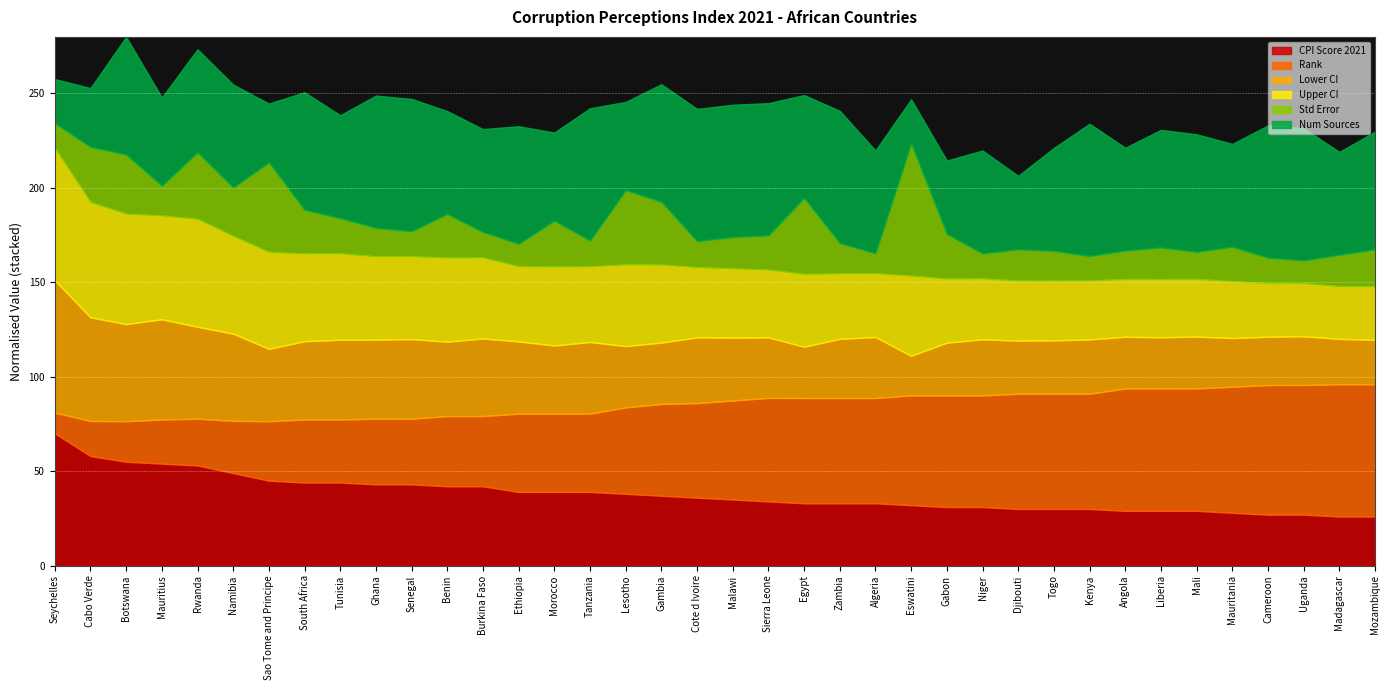

What is the total value across all series at Togo?

221.0